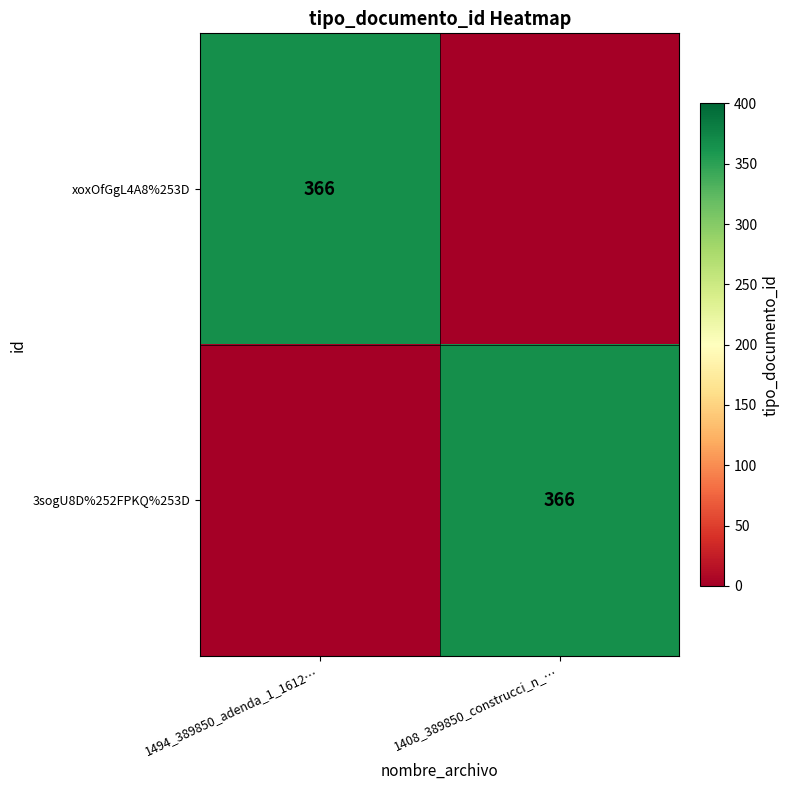

The 3sogU8D%252FPKQ%253D series shows 366 at 1408_389850_construcci_n_…. True or false?

True